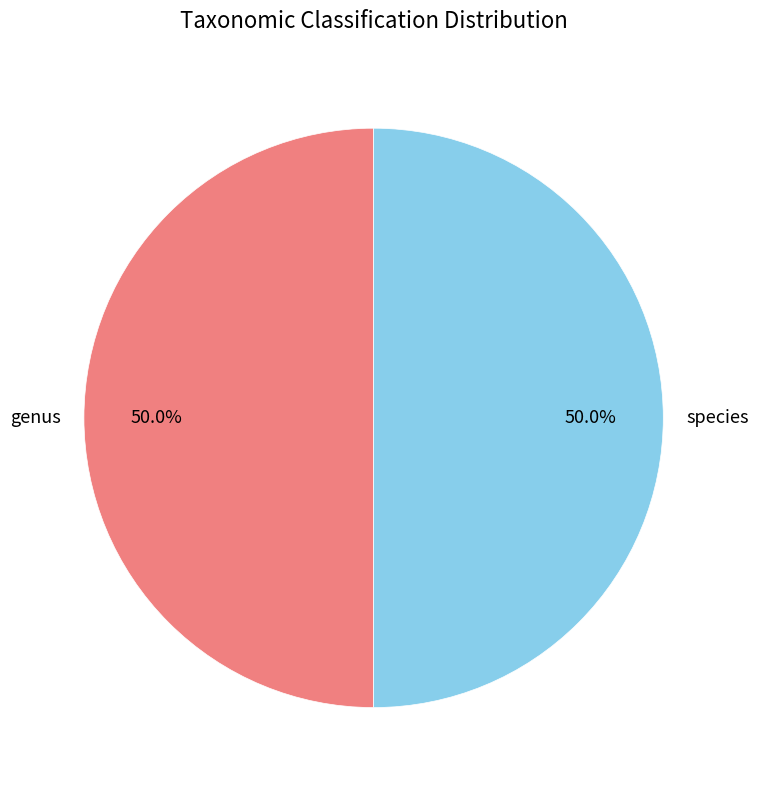

Approximately how many times larger is the value at genus compared to species?

1.0